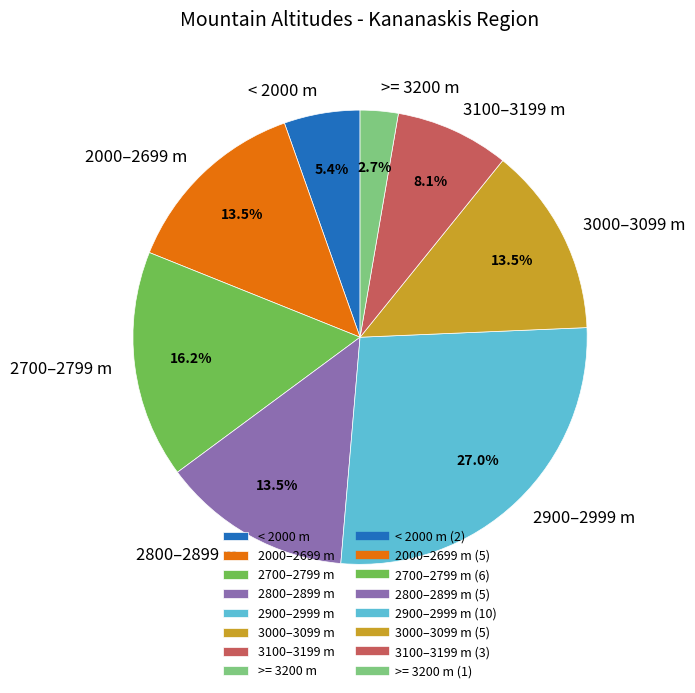

To the nearest percent, what is the difference between the largest and smallest slice percentages?

24%